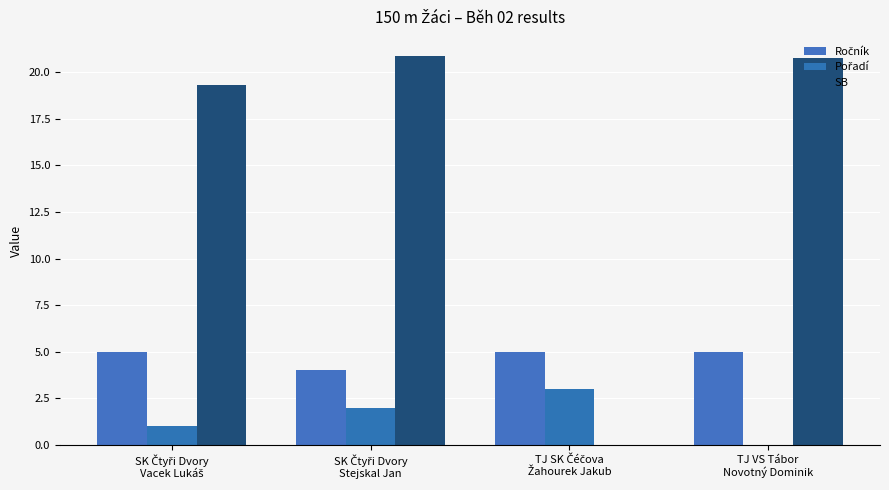

Where is Pořadí nearest to the value 1?

SK Čtyři Dvory
Vacek Lukáš